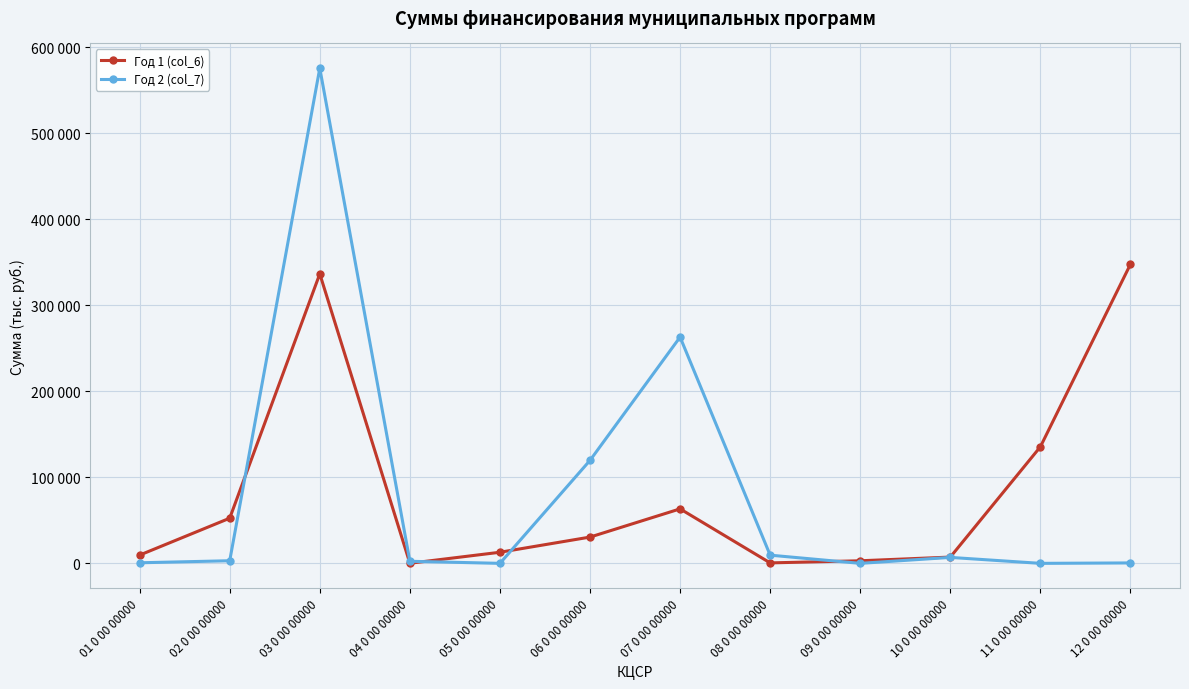

Is this an area chart (filled region under the line)?

No